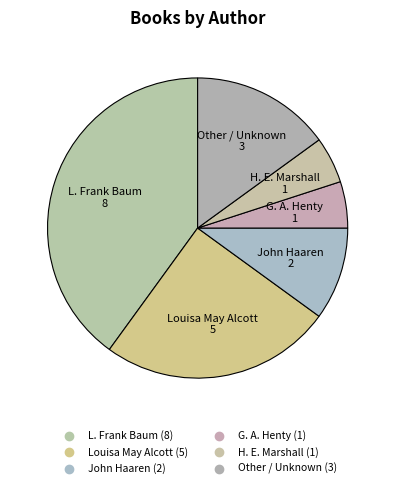

Approximately how many times larger is the value at H. E. Marshall compared to John Haaren?

0.5